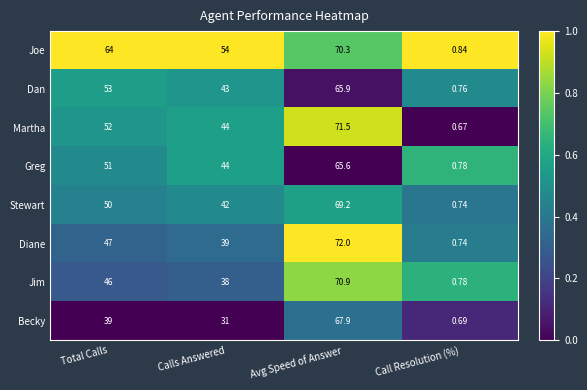

At which category is the sum across all series the highest?

Avg Speed of Answer